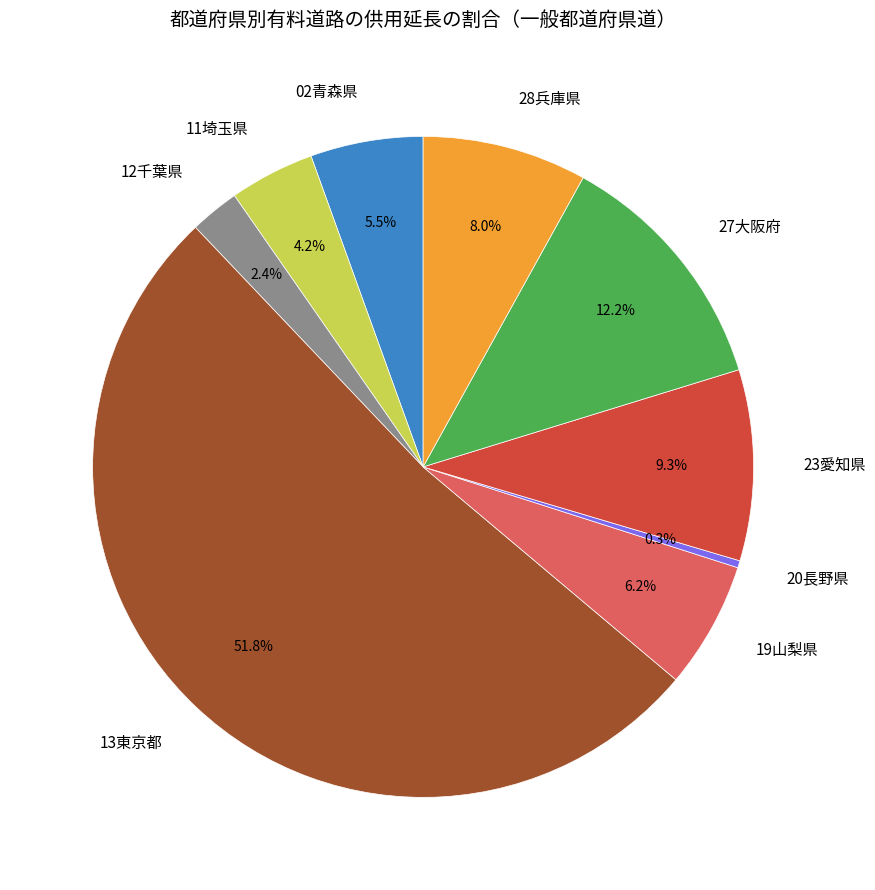

Between 13東京都 and 02青森県, which is larger?

13東京都